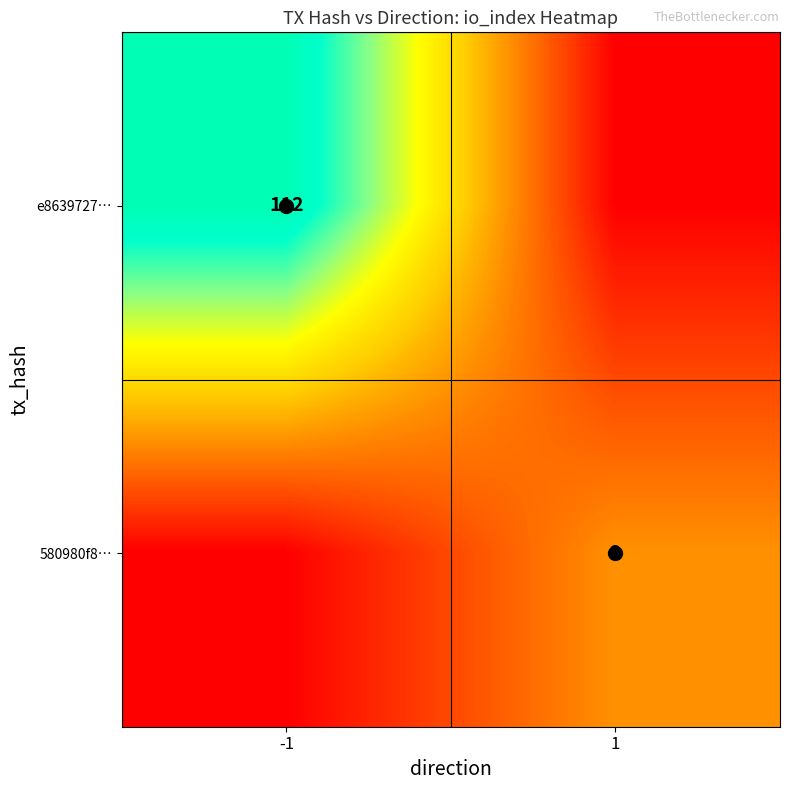

Count the number of data series in this chart.

2